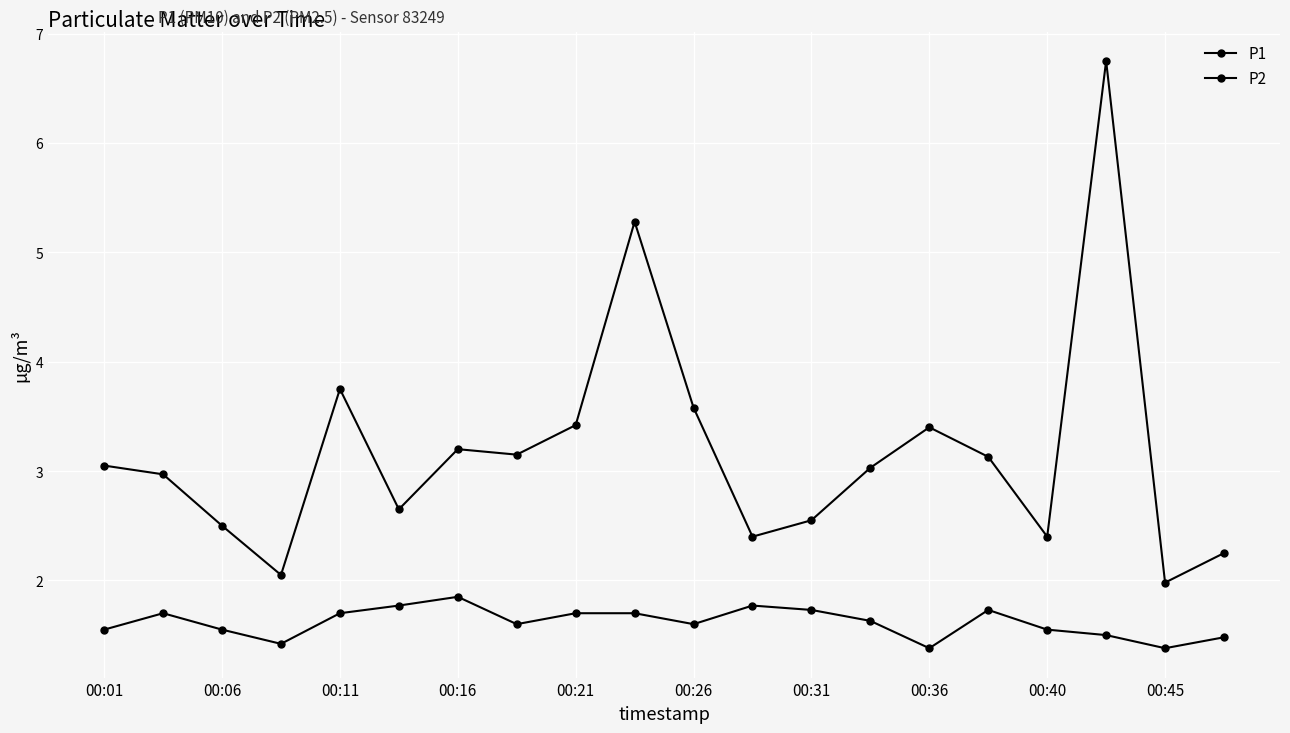

Is this an area chart (filled region under the line)?

No